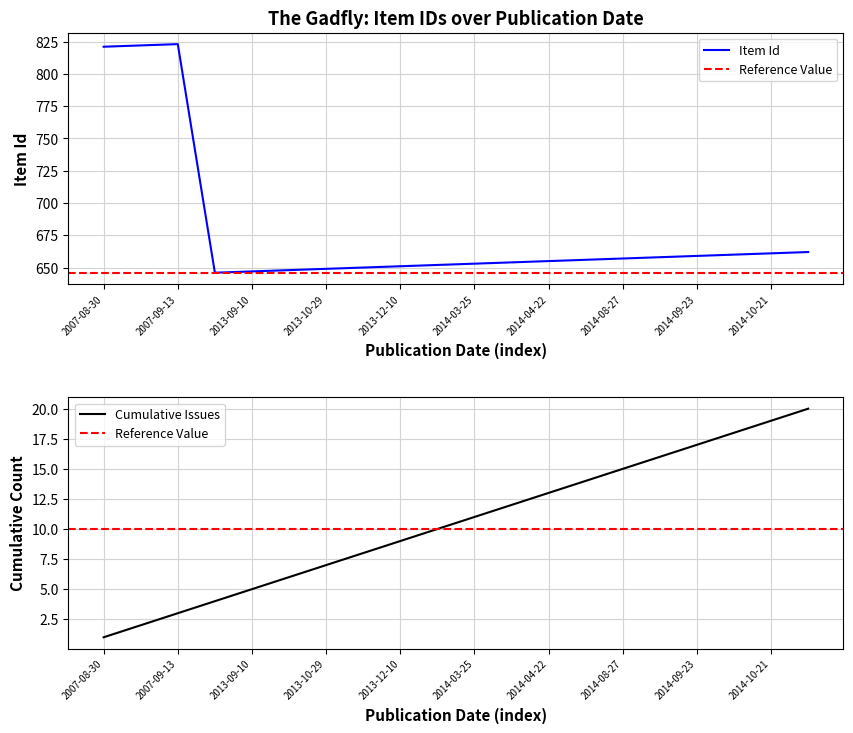

The value at 2014-05-06 is 656. True or false?

True